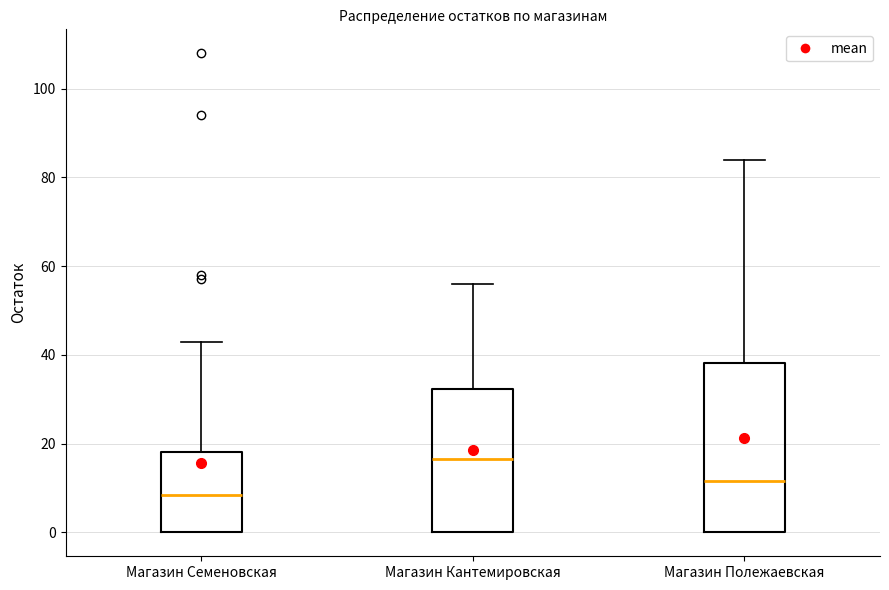

Which box has the highest median line?

Магазин Кантемировская